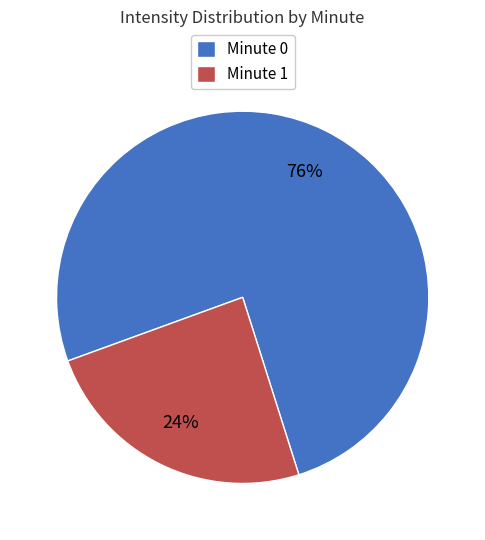

What percentage is the Minute 1 slice, to the nearest percent?

24%